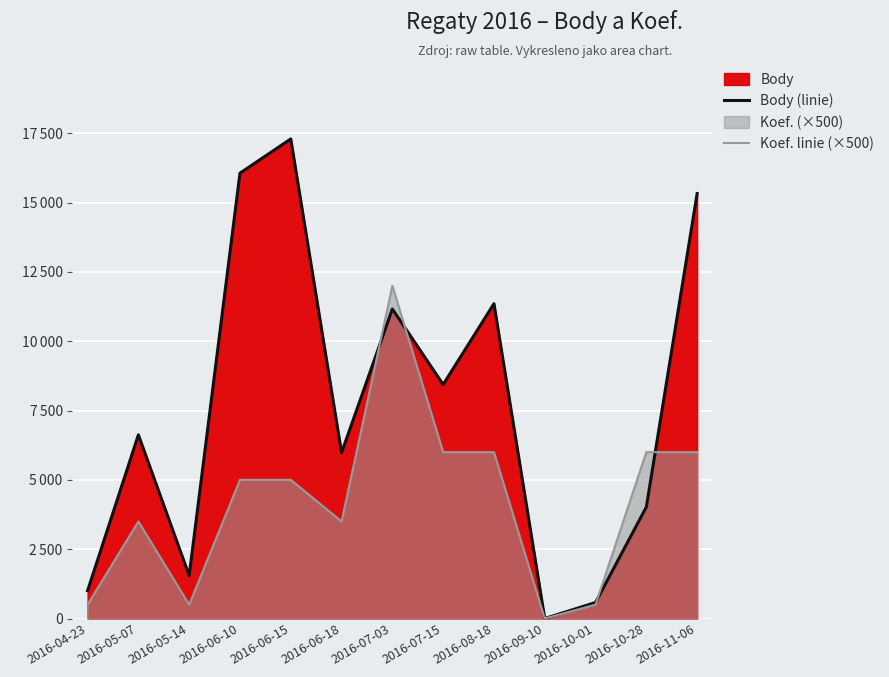

True or false: Koef. linie (×500) and Body (linie) intersect in this chart.

True